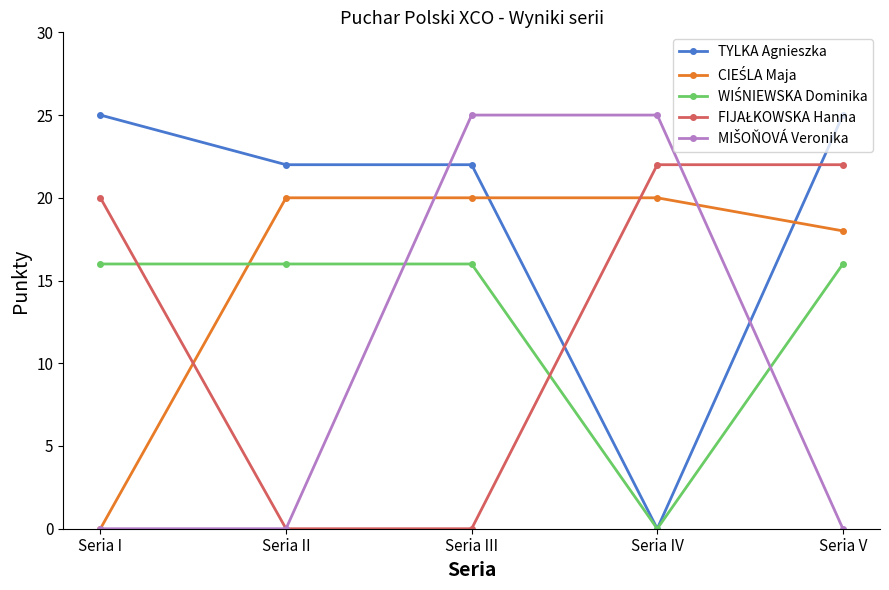

Is it true that TYLKA Agnieszka equals 0 at Seria IV?

True